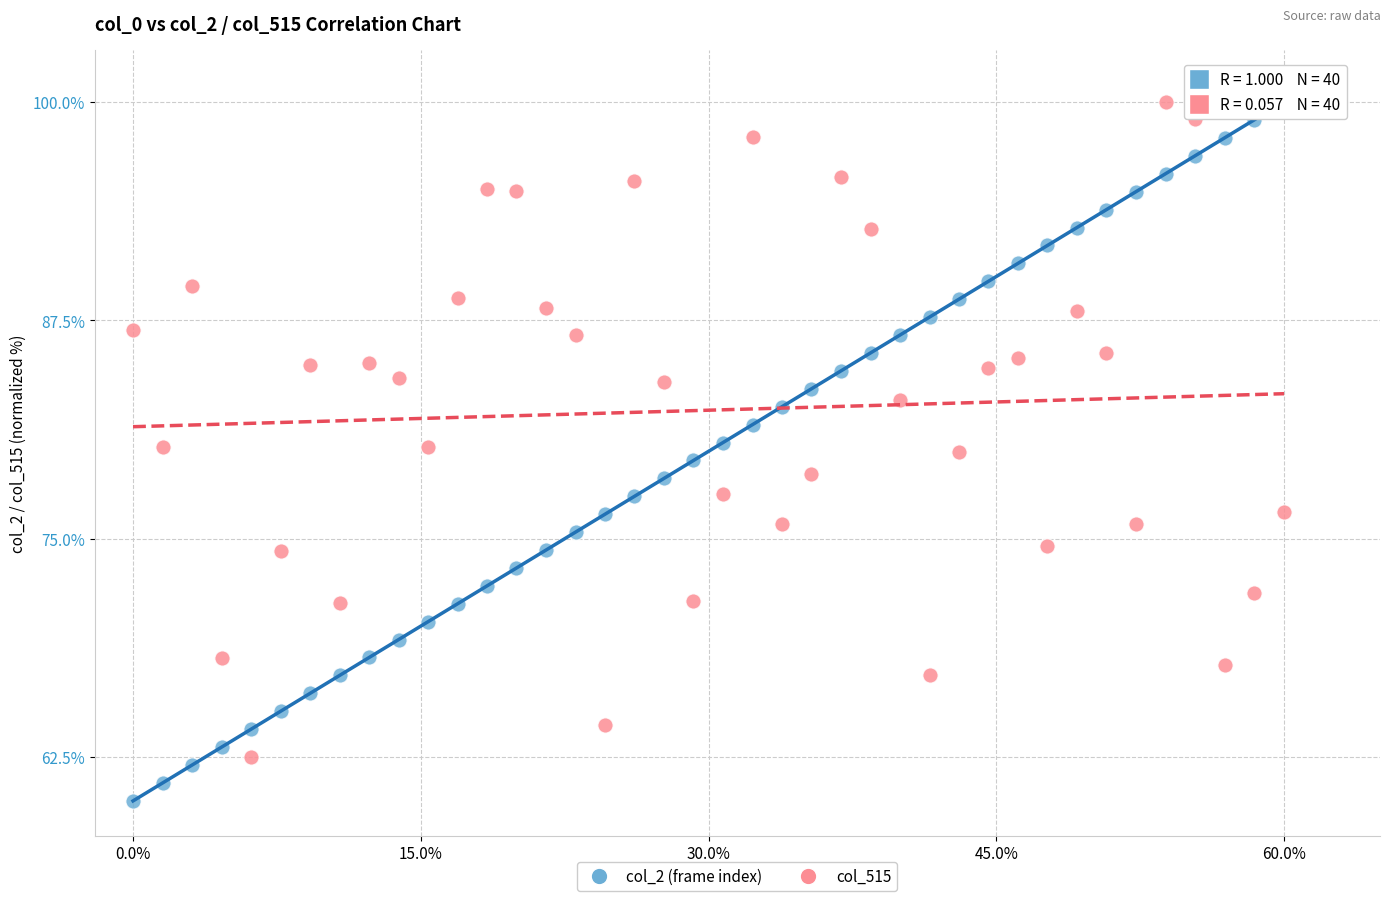

Across all data points, what is the range of Y values (max minus min)?

40.0